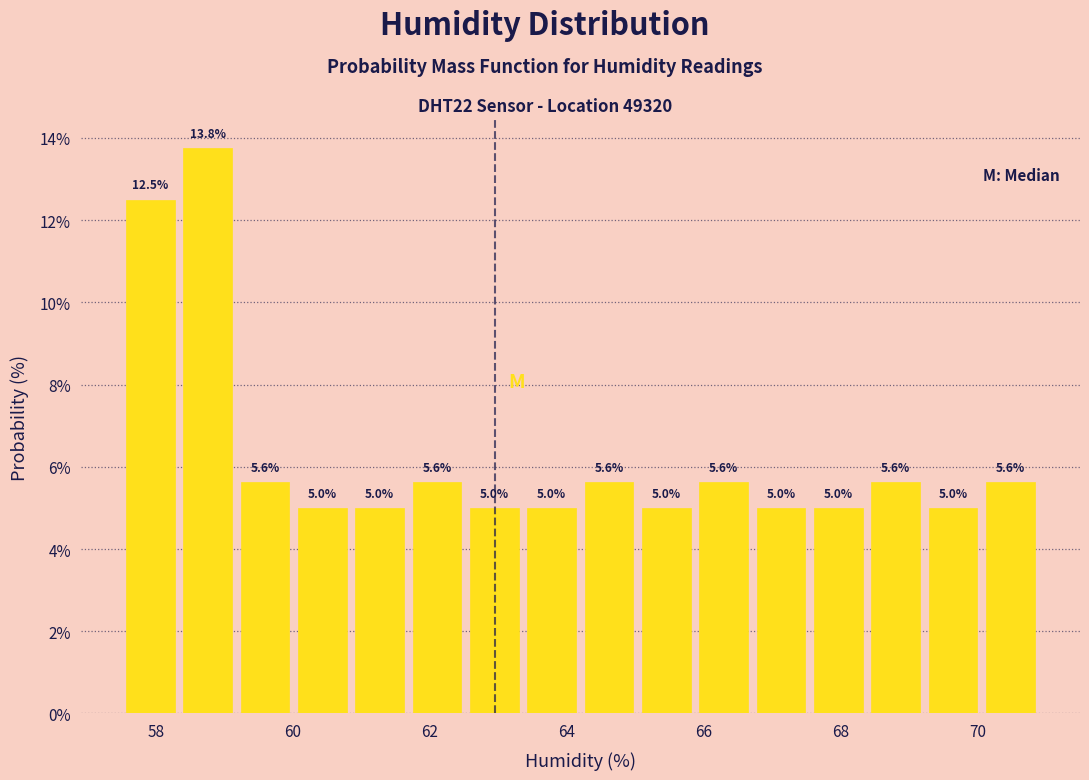

Which range on the x-axis has the tallest bar?

58.4 to 59.2